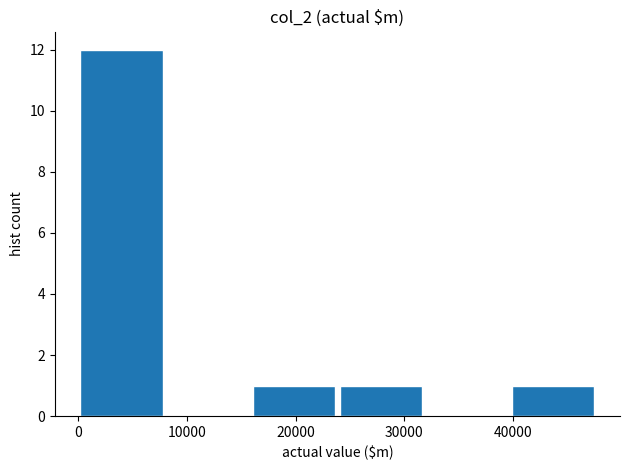

Reading left to right, list every bar in this chart as the range it spans on the x-axis followed by its height. Neither the bar edges nor the heights are printed on the chart, so give them approximately, as read against the axes.

0 to 8000: 12
8000 to 16000: 0
16000 to 24000: 1
24000 to 32000: 1
32000 to 40000: 0
40000 to 48000: 1